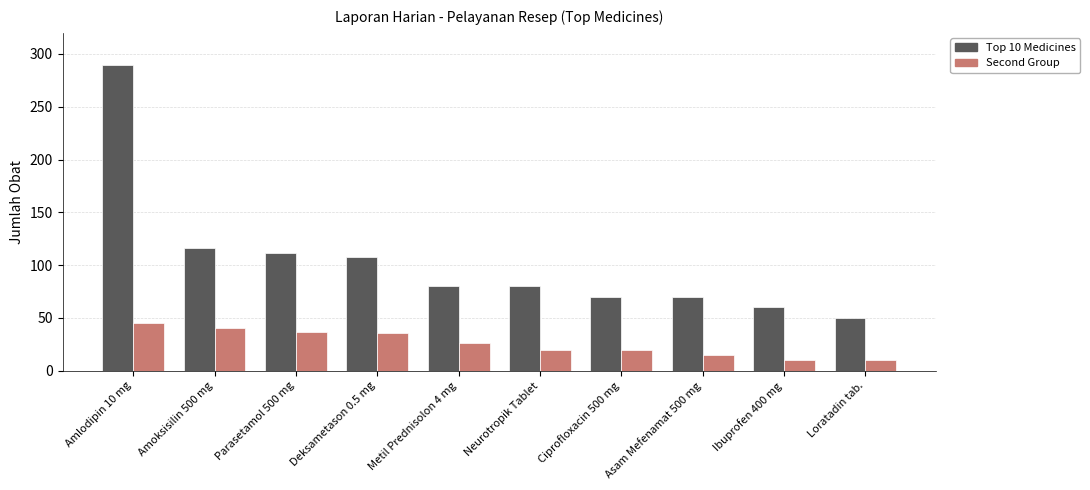

What is the average value of the Second Group series?

26